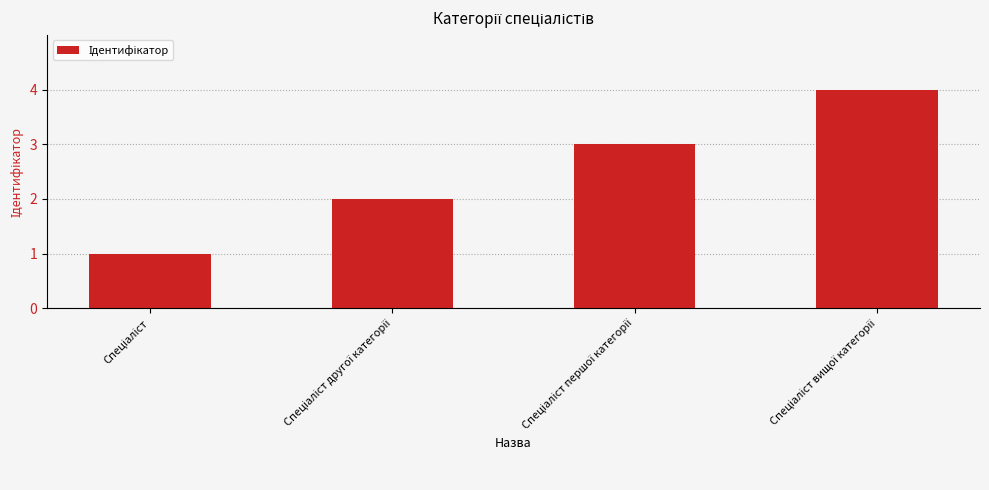

Count the values in the range 2 to 4.

3